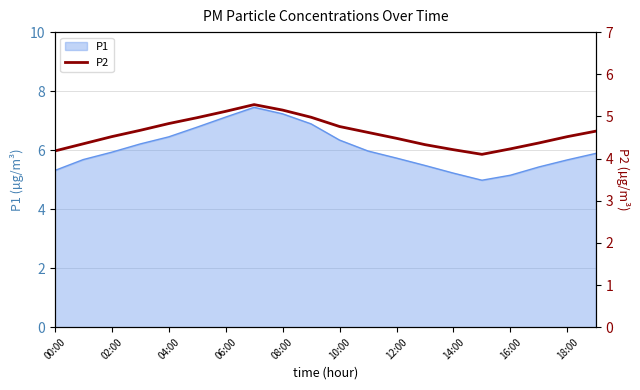

True or false: there are more than 1 points higher than both neighbors.

False